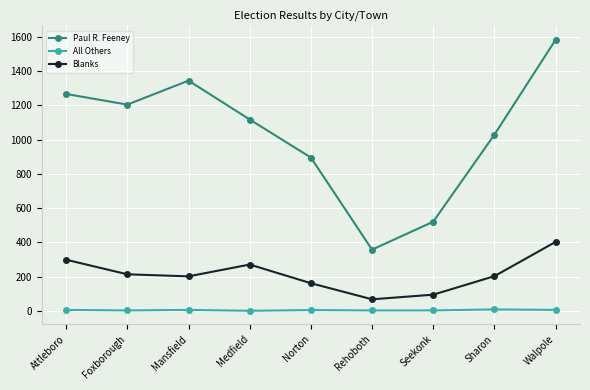

What is the average value of the All Others series?

4